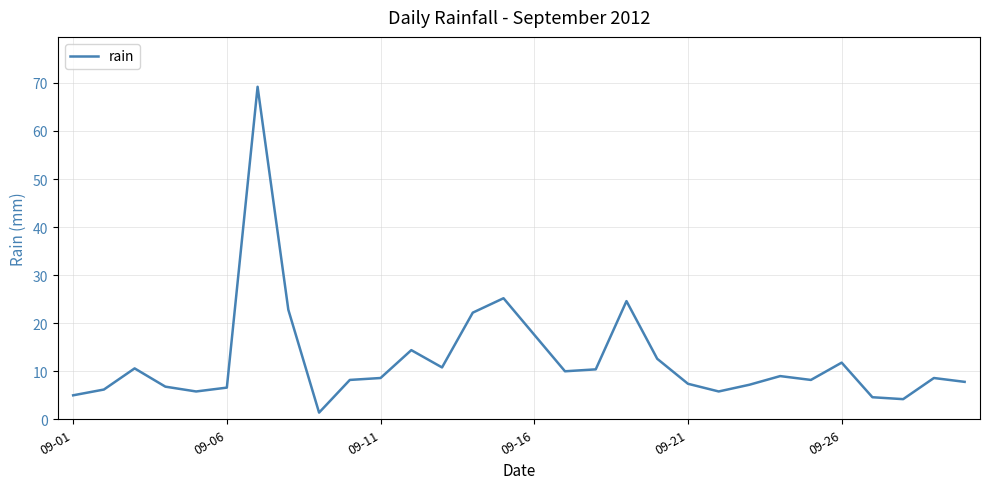

What is the maximum value shown in the chart?

69.2